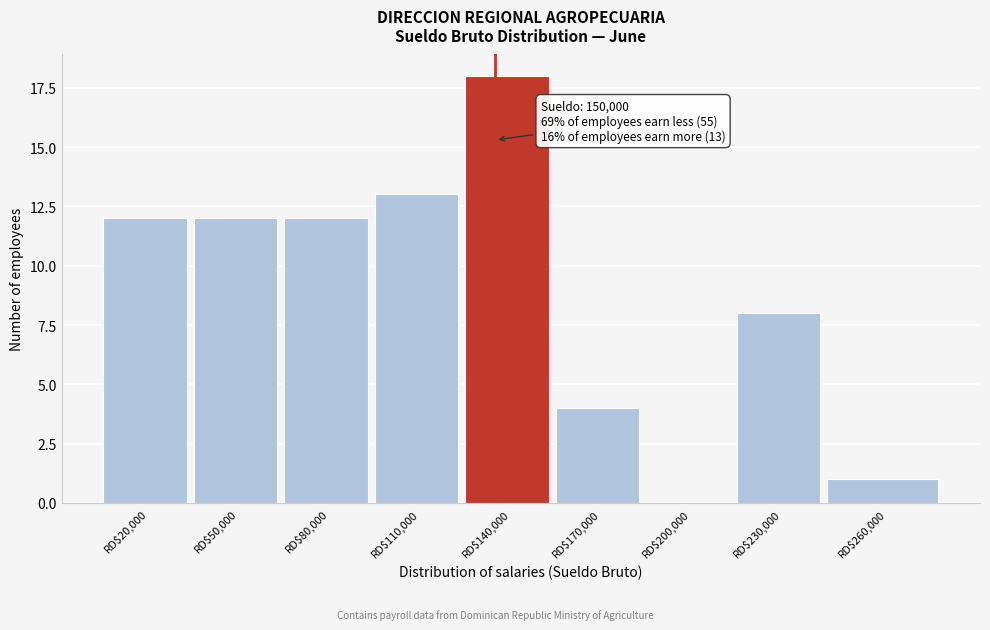

What is the sum of all values?

80